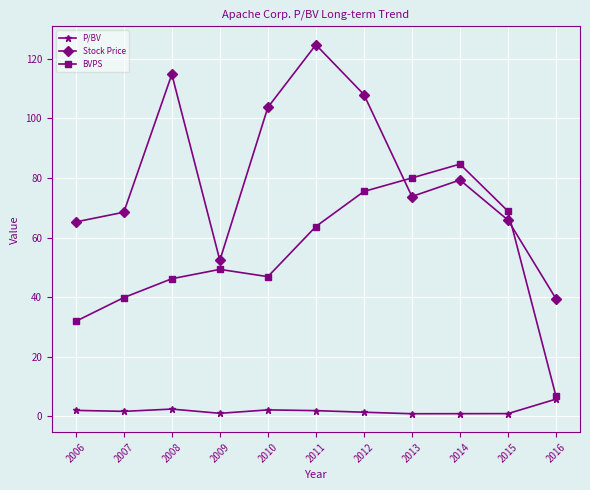

What is the value of the P/BV point at the 7th from the left?

1.4